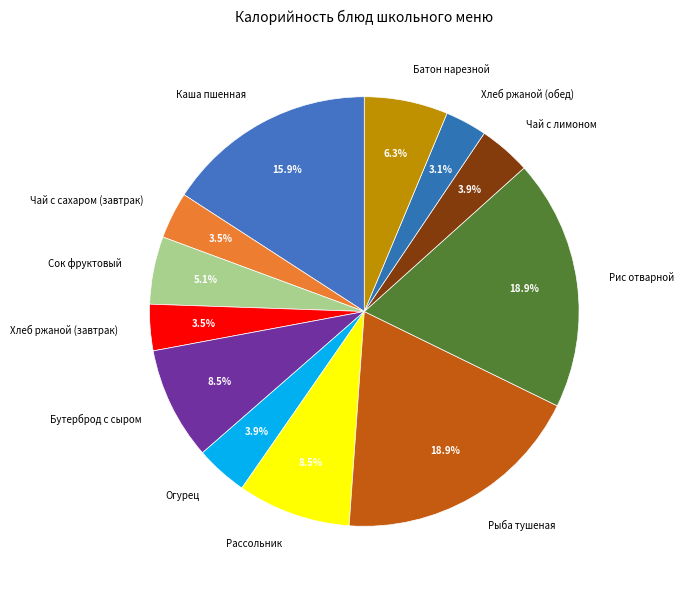

Between Каша пшенная and Огурец, which is larger?

Каша пшенная